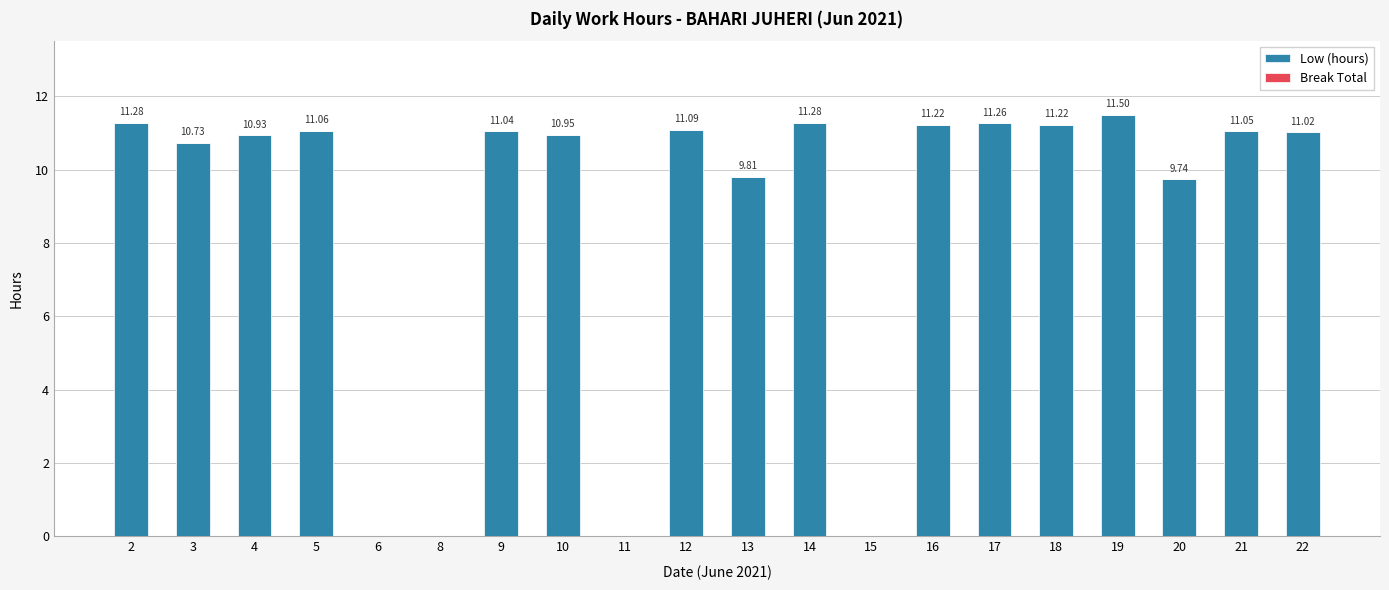

Approximately how many times larger is the value at 9 compared to 22?

1.0